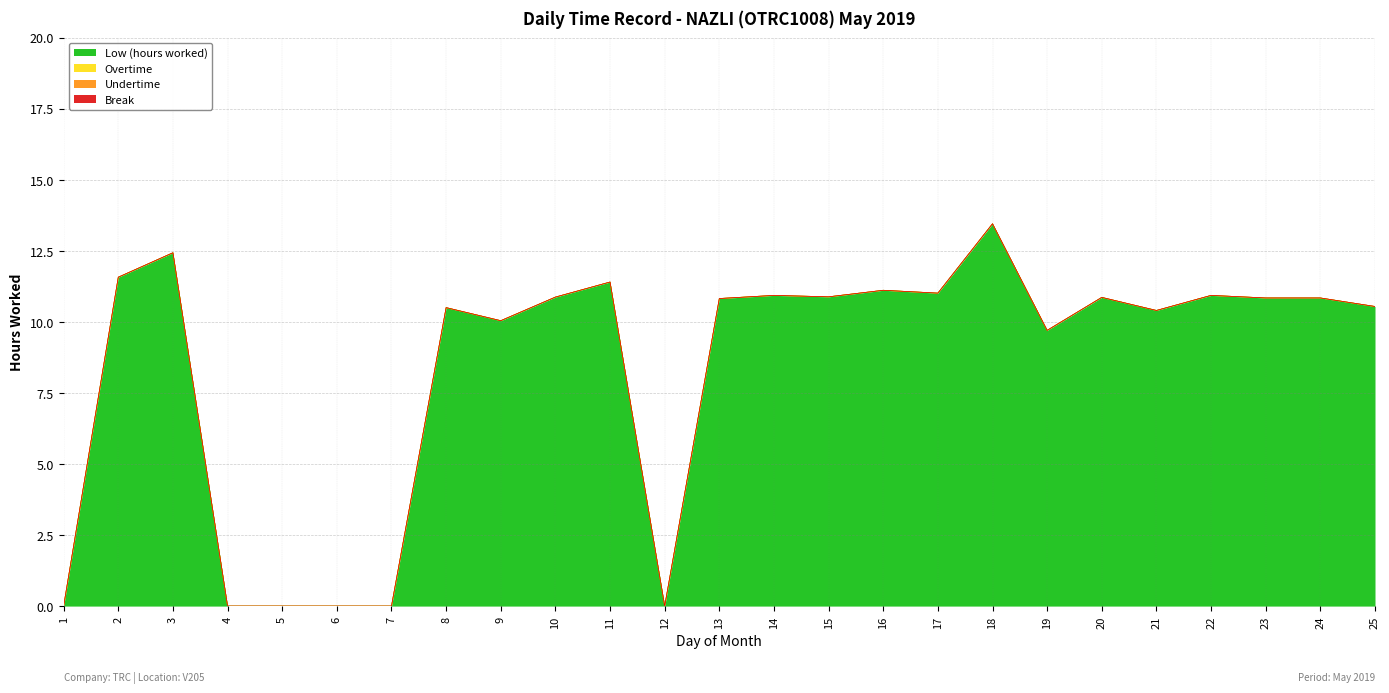

Count the number of categories in the chart.

25